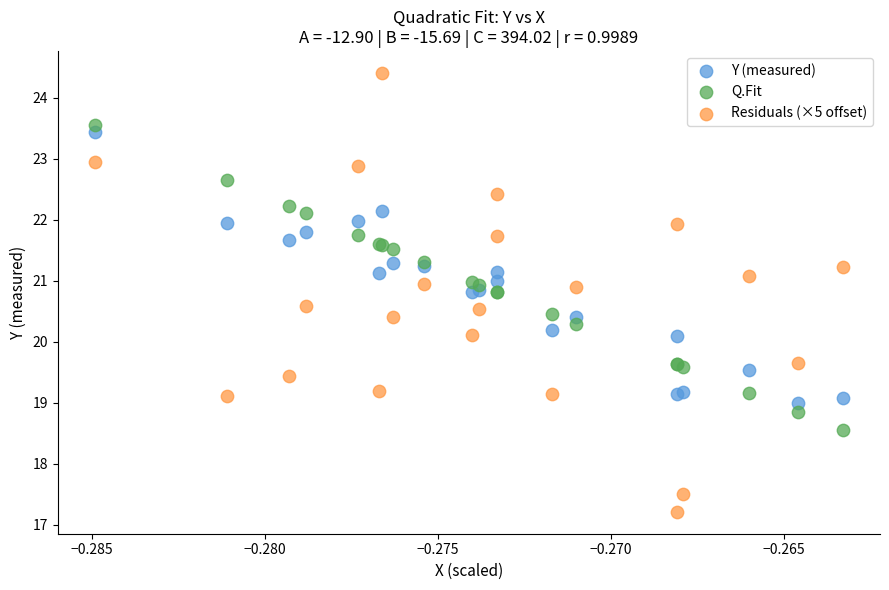

Which series reaches the minimum Y coordinate?

Residuals (×5 offset)